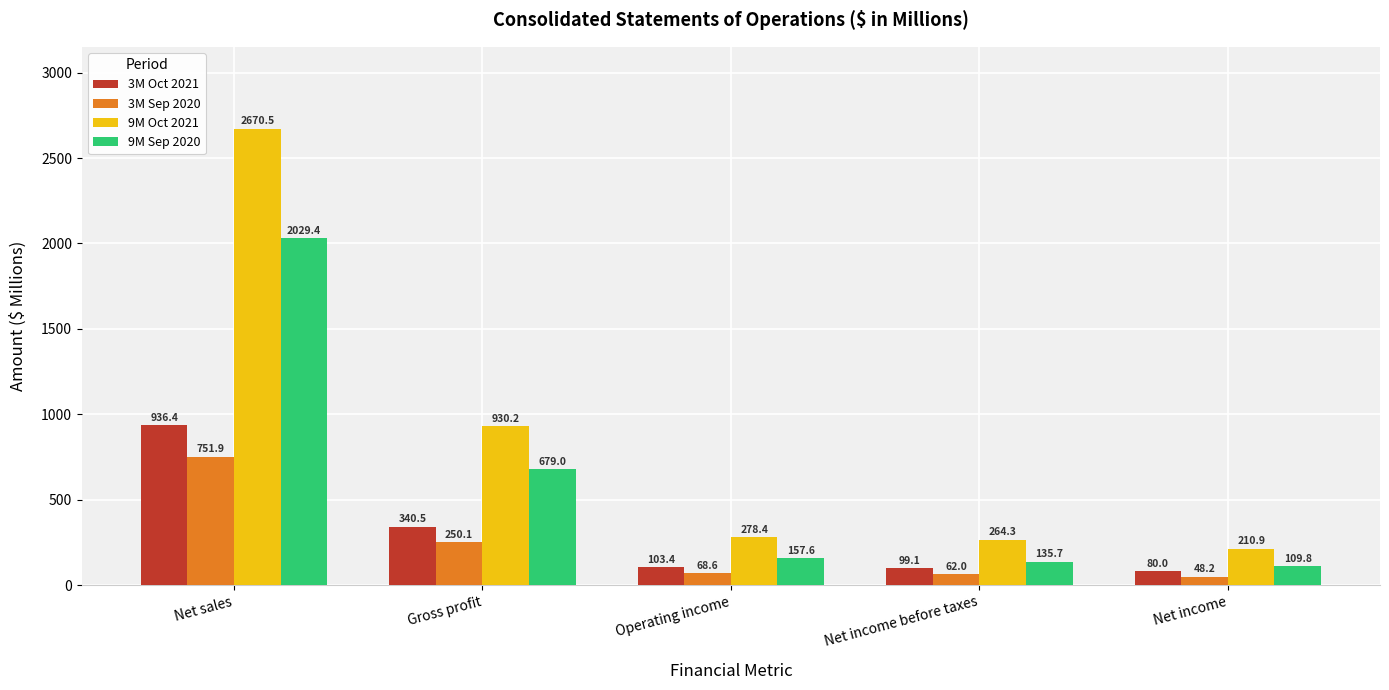

What is the value of the 9M Sep 2020 bar at the 2nd from the left?

679.0